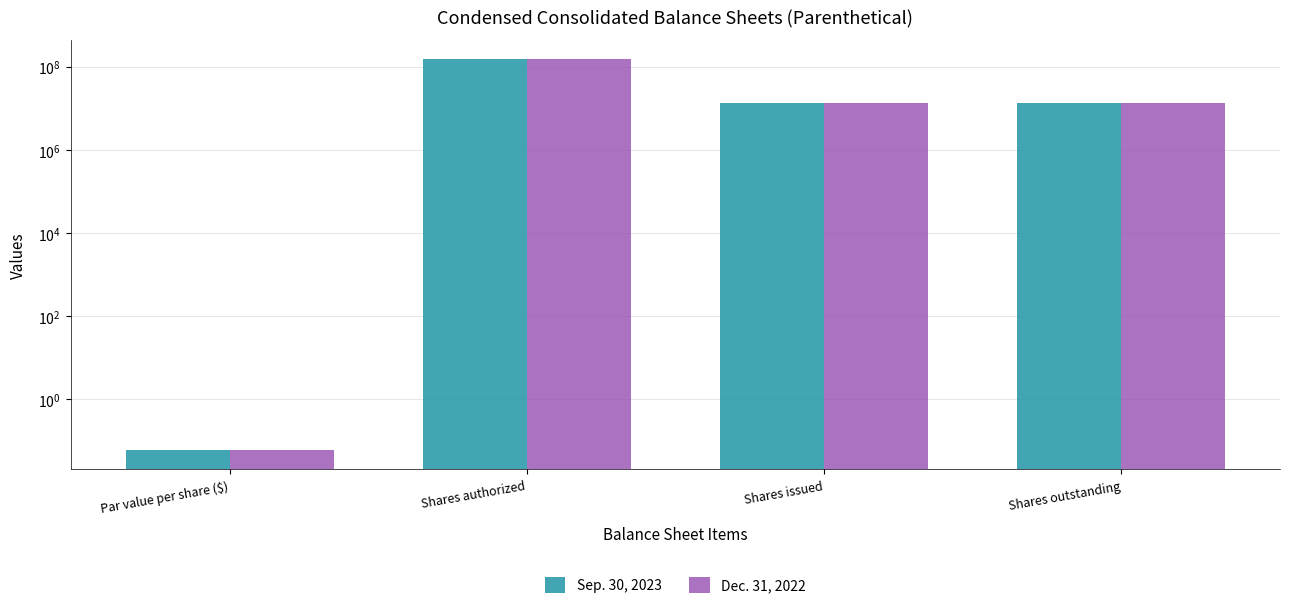

How many bars are there in each group?

2